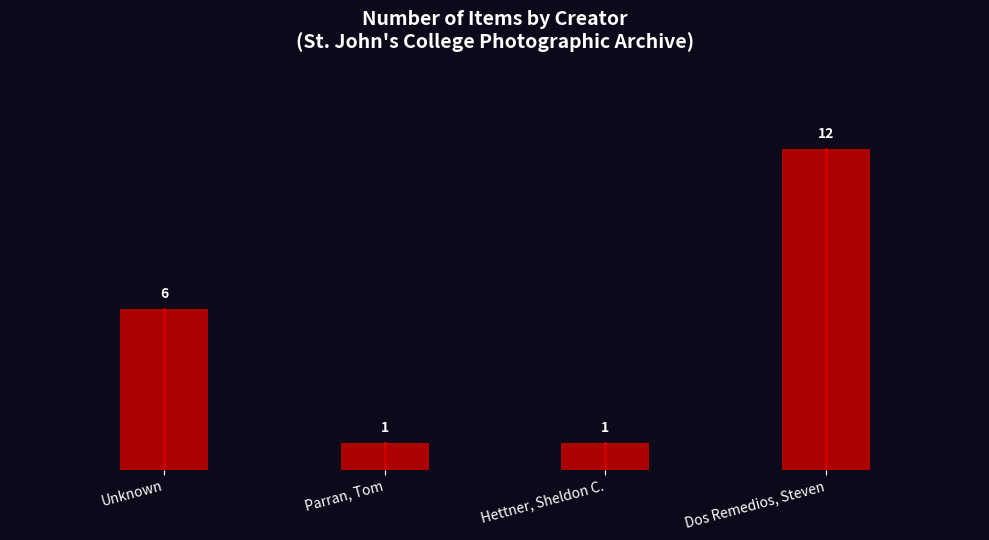

Where is the data nearest to the value 7?

Unknown